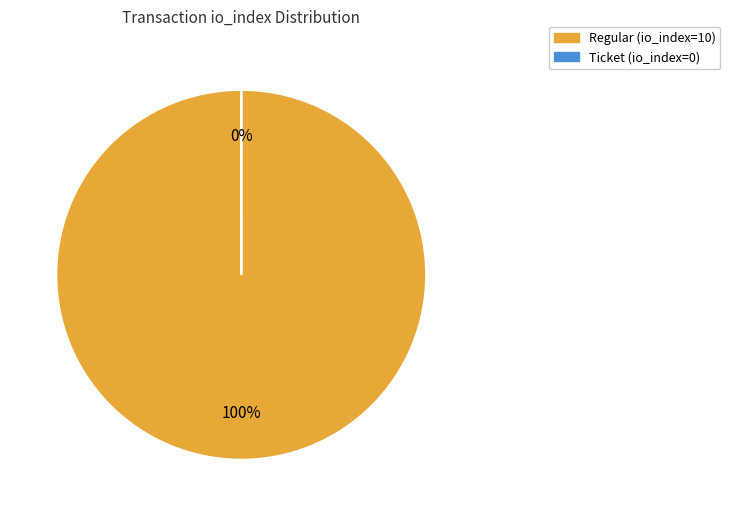

To the nearest percent, what is the difference between the Ticket (io_index=0) and Regular (io_index=10) slice percentages?

100%